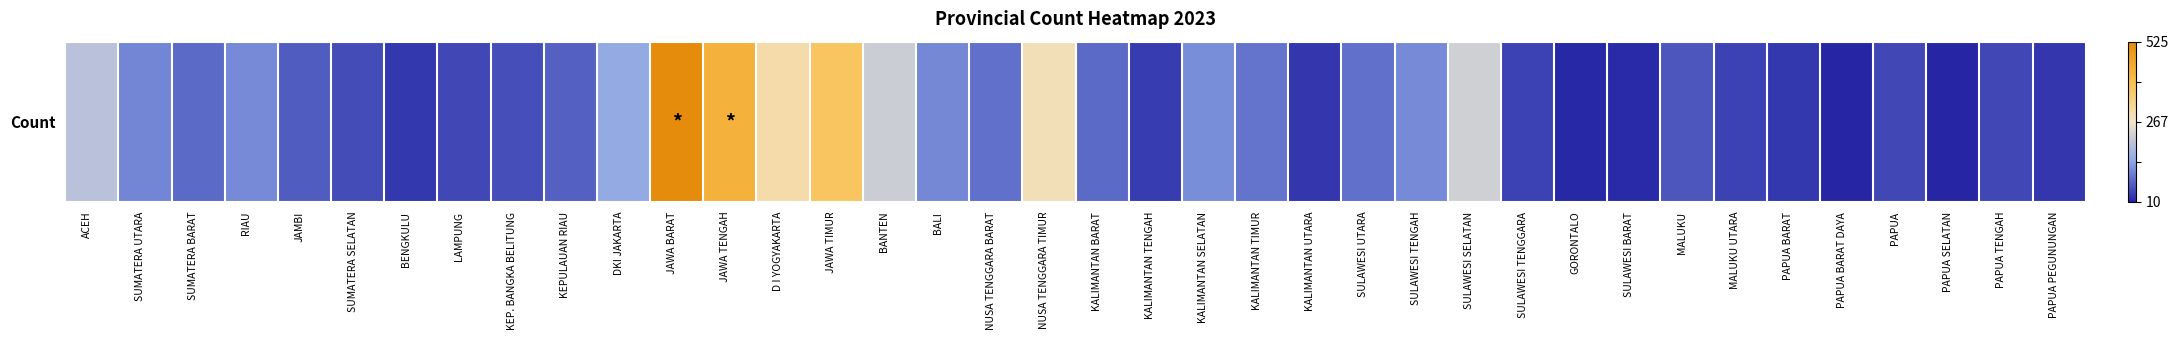

List the labels in order of value, largest first.

JAWA BARAT, JAWA TENGAH, JAWA TIMUR, D I YOGYAKARTA, NUSA TENGGARA TIMUR, SULAWESI SELATAN, BANTEN, ACEH, DKI JAKARTA, KALIMANTAN SELATAN, SULAWESI TENGAH, RIAU, BALI, SUMATERA UTARA, KALIMANTAN TIMUR, NUSA TENGGARA BARAT, SULAWESI UTARA, SUMATERA BARAT, KALIMANTAN BARAT, KEPULAUAN RIAU, JAMBI, MALUKU, KEP. BANGKA BELITUNG, SUMATERA SELATAN, LAMPUNG, PAPUA, PAPUA TENGAH, SULAWESI TENGGARA, MALUKU UTARA, KALIMANTAN TENGAH, BENGKULU, PAPUA BARAT, KALIMANTAN UTARA, PAPUA PEGUNUNGAN, SULAWESI BARAT, GORONTALO, PAPUA BARAT DAYA, PAPUA SELATAN